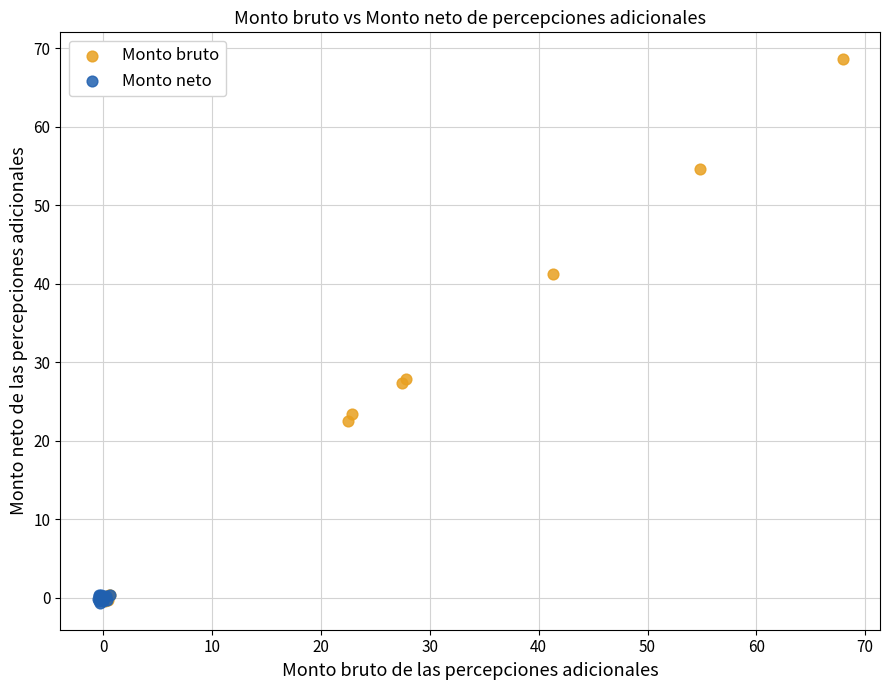

Which series contains the highest Y value?

Monto bruto